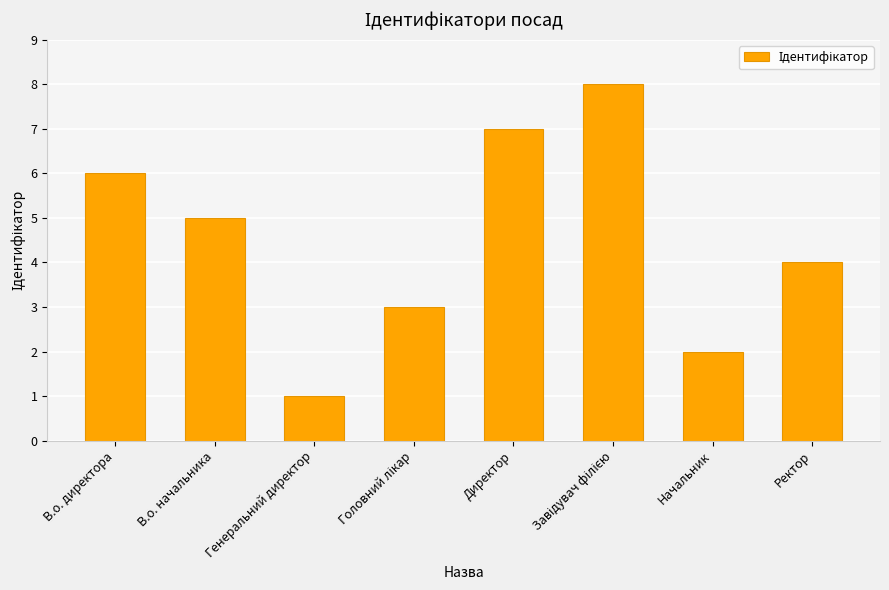

What is the sum of the values at Ректор and Генеральний директор?

5